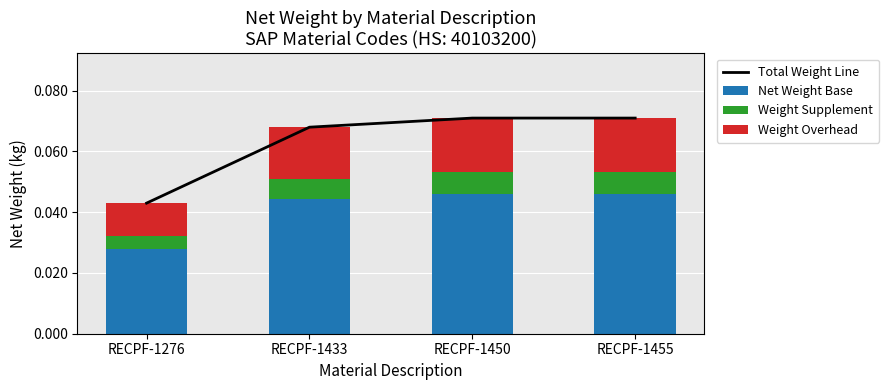

List the series in order of their overall mean, highest first.

Total Weight Line, Net Weight Base, Weight Overhead, Weight Supplement